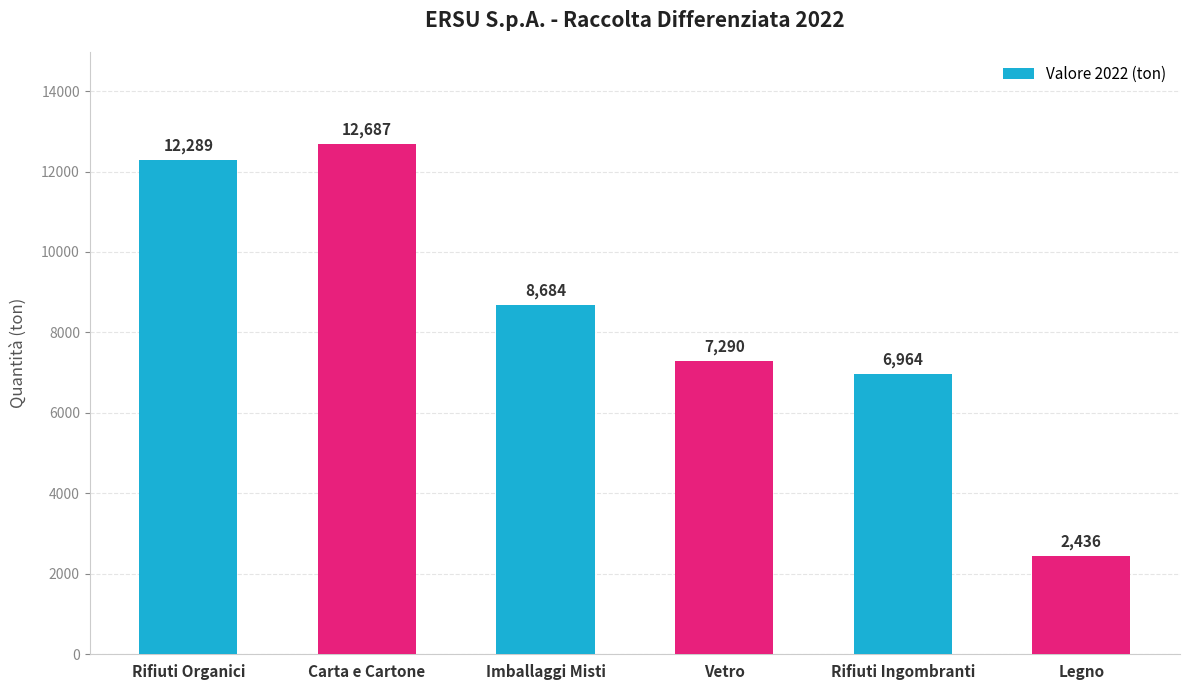

What is the label of the 6th bar from the left?

Legno